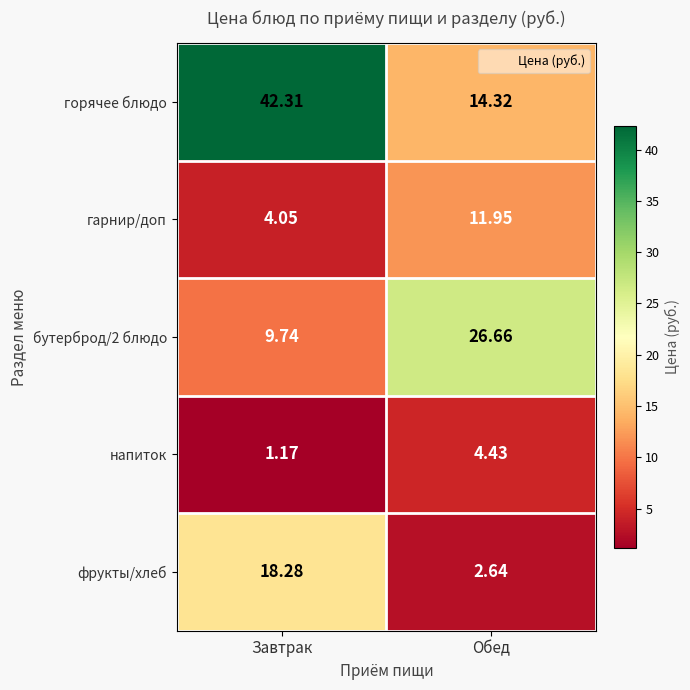

At which category is the sum across all series the highest?

Завтрак